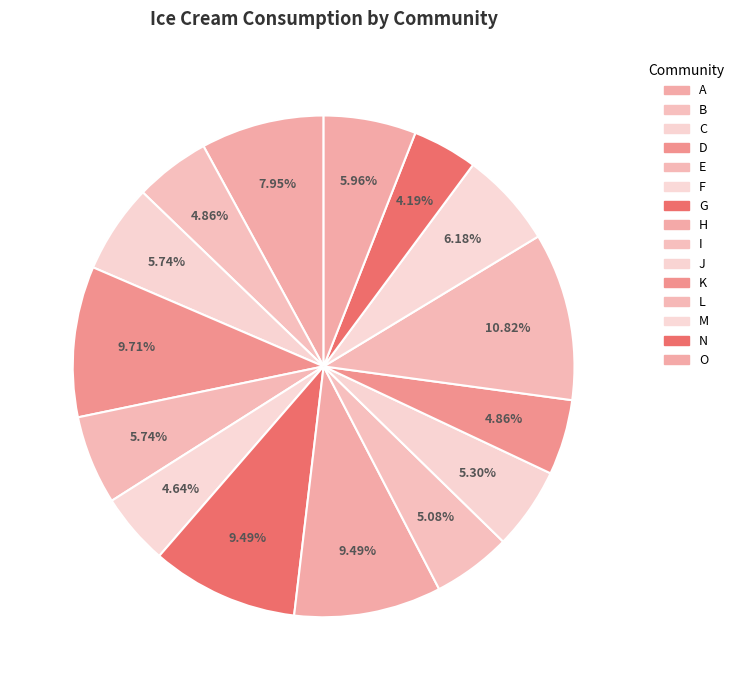

Count the number of slices in the pie.

15